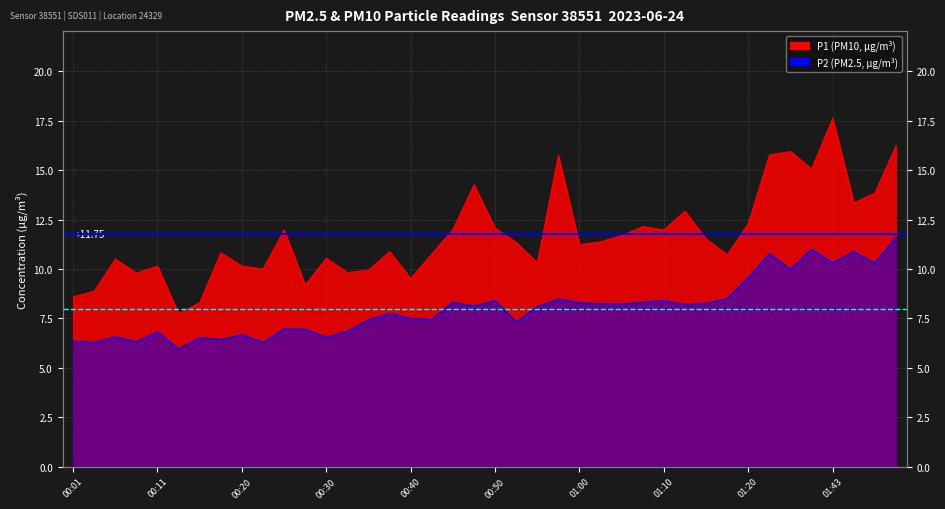

What is the label of the 17th point from the left?

00:40